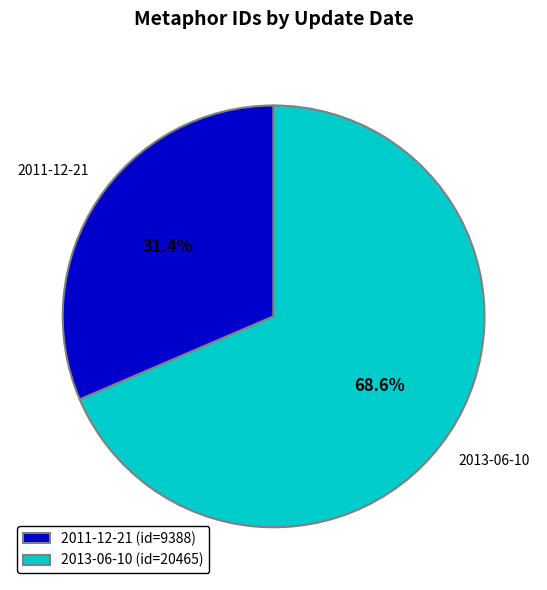

What is the largest slice in the pie chart?

2013-06-10